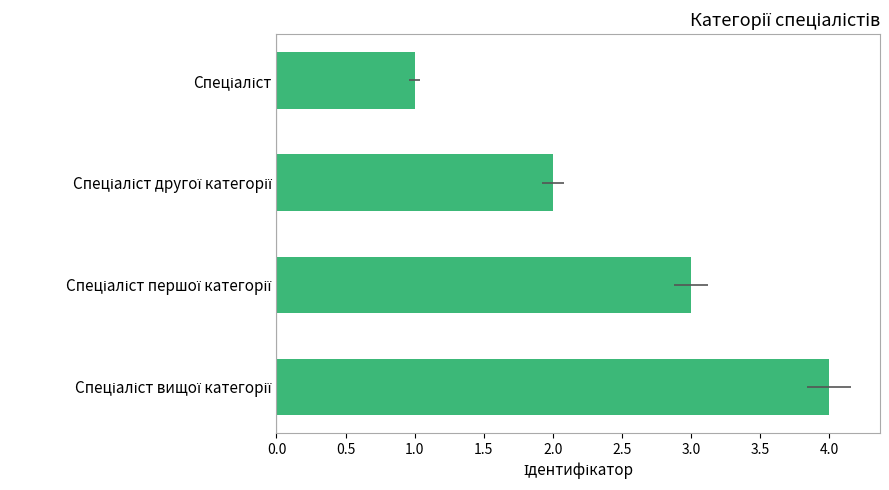

Reading left to right, transcribe all the data shown in this chart.

1	2	3	4